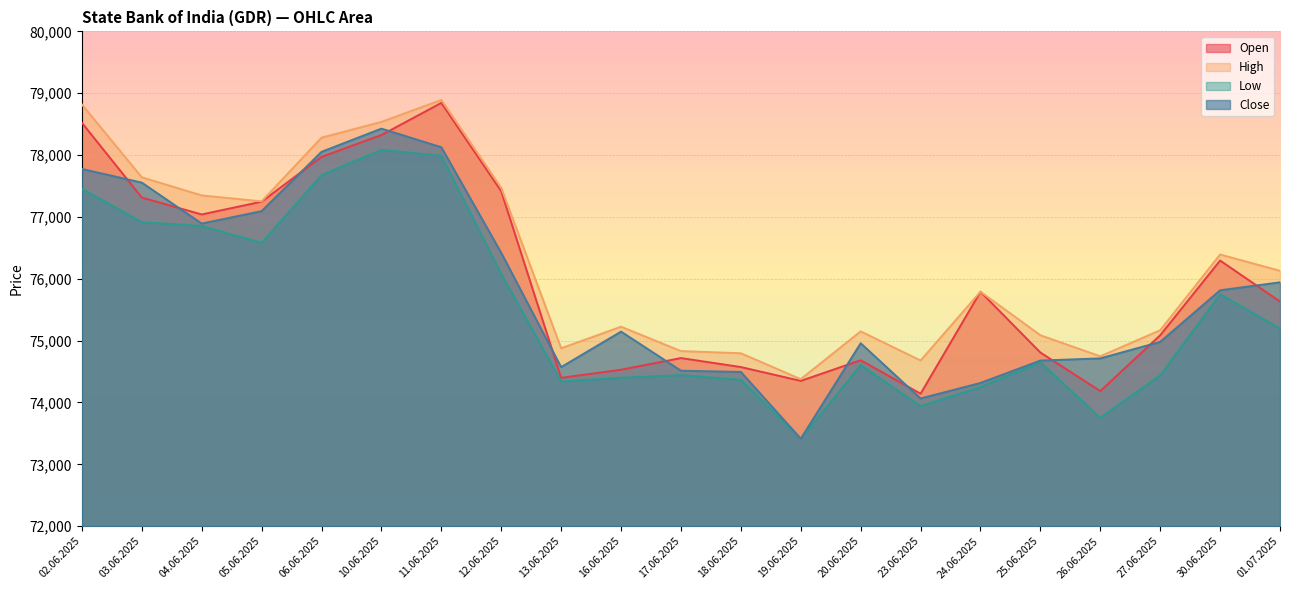

What is the label of the 1st point from the left?

02.06.2025